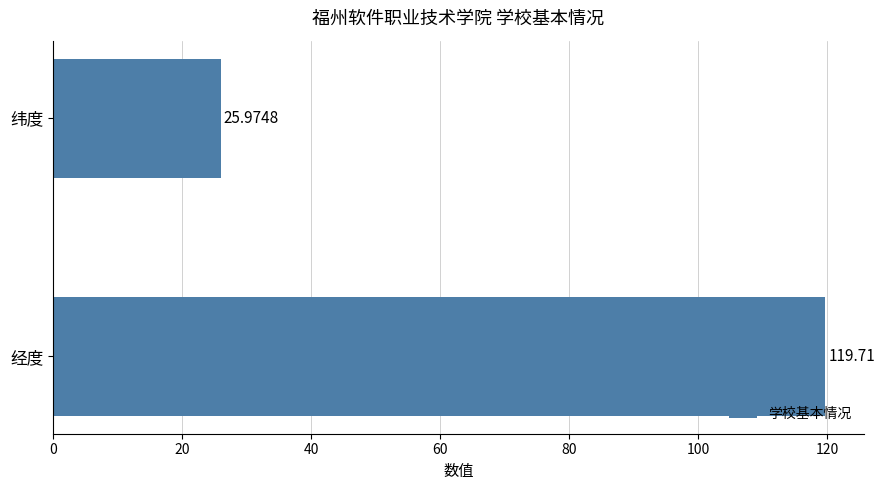

What is the average value?

72.8